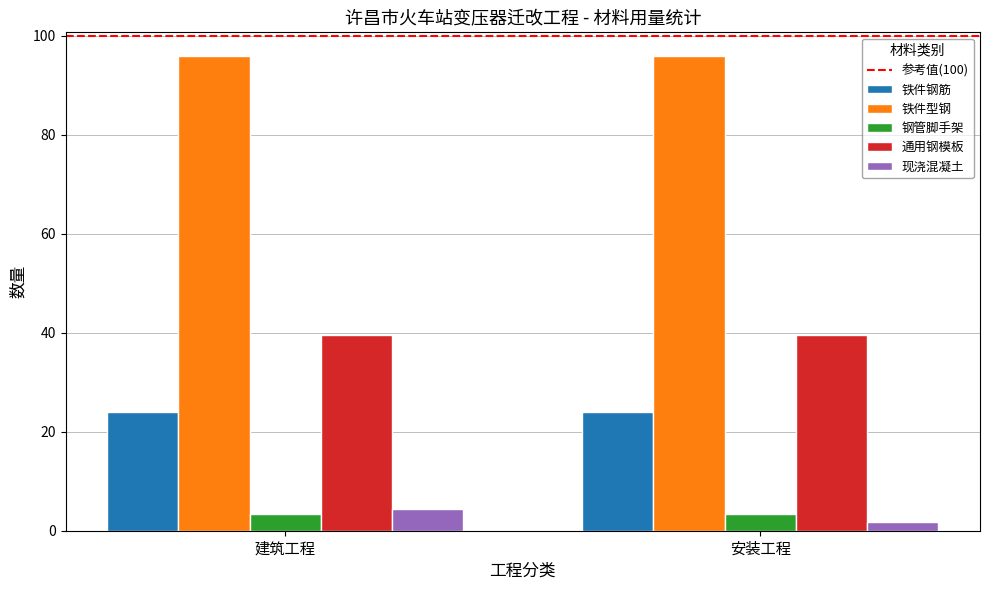

Which series changed the most between 建筑工程 and 安装工程?

现浇混凝土